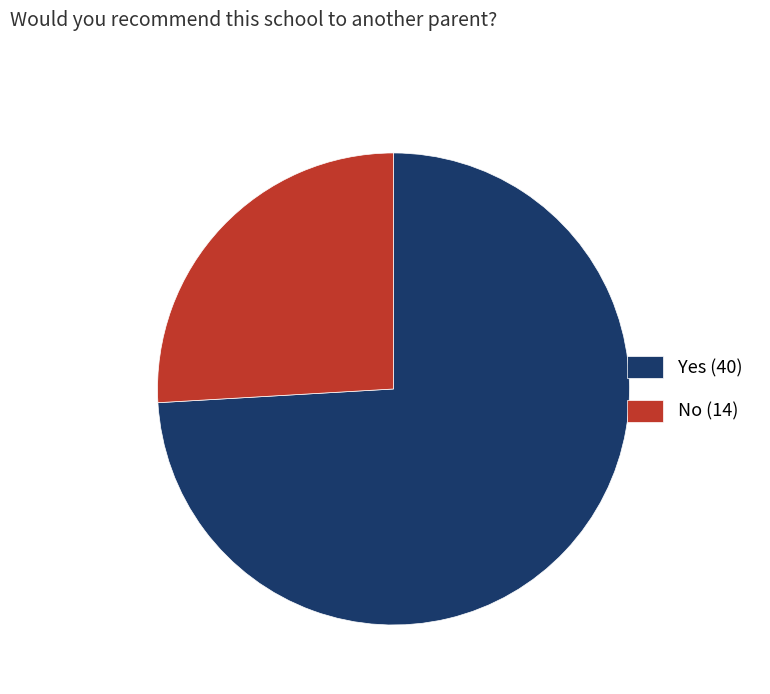

Which has a higher value, No (14) or Yes (40)?

Yes (40)